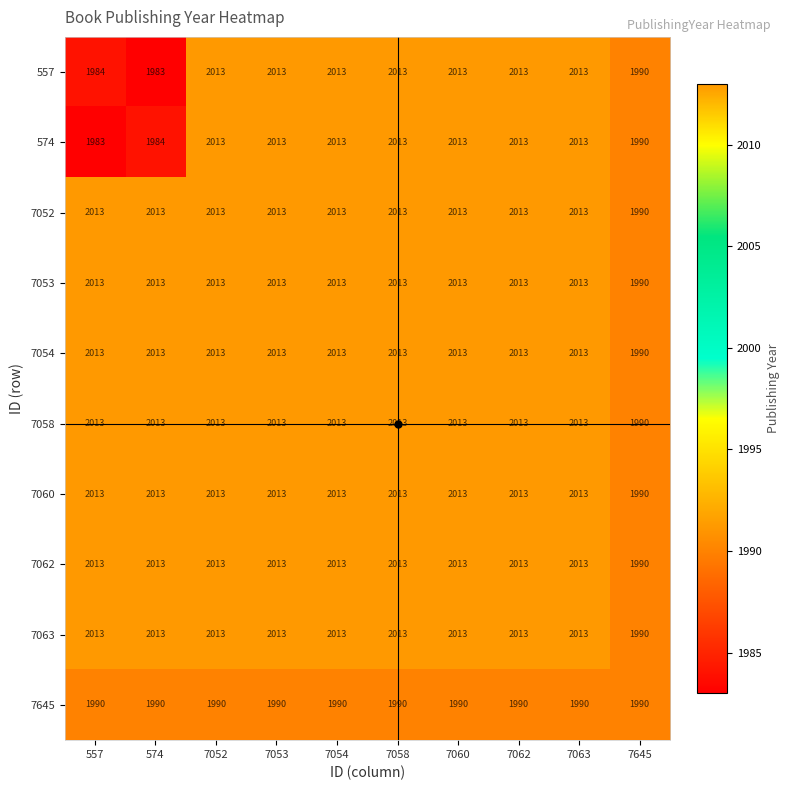

The 7060 series shows 2013 at 7054. True or false?

True